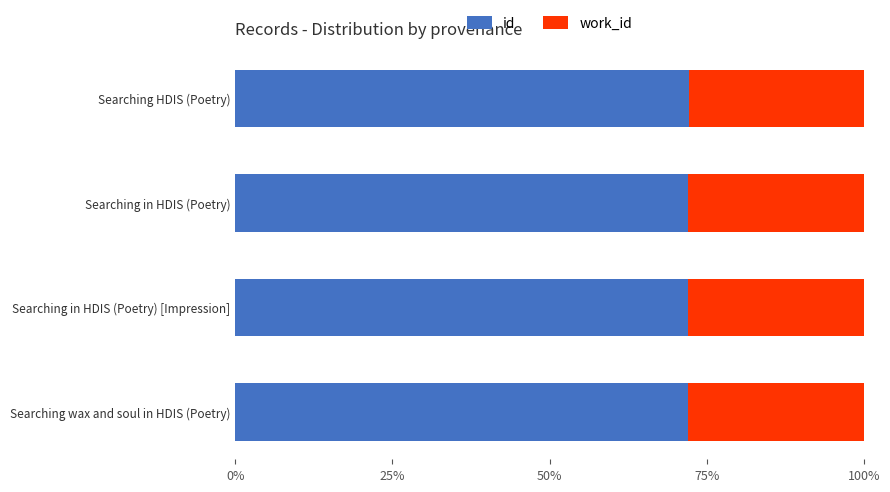

What value does the id series have at Searching in HDIS (Poetry) [Impression]?

72.1